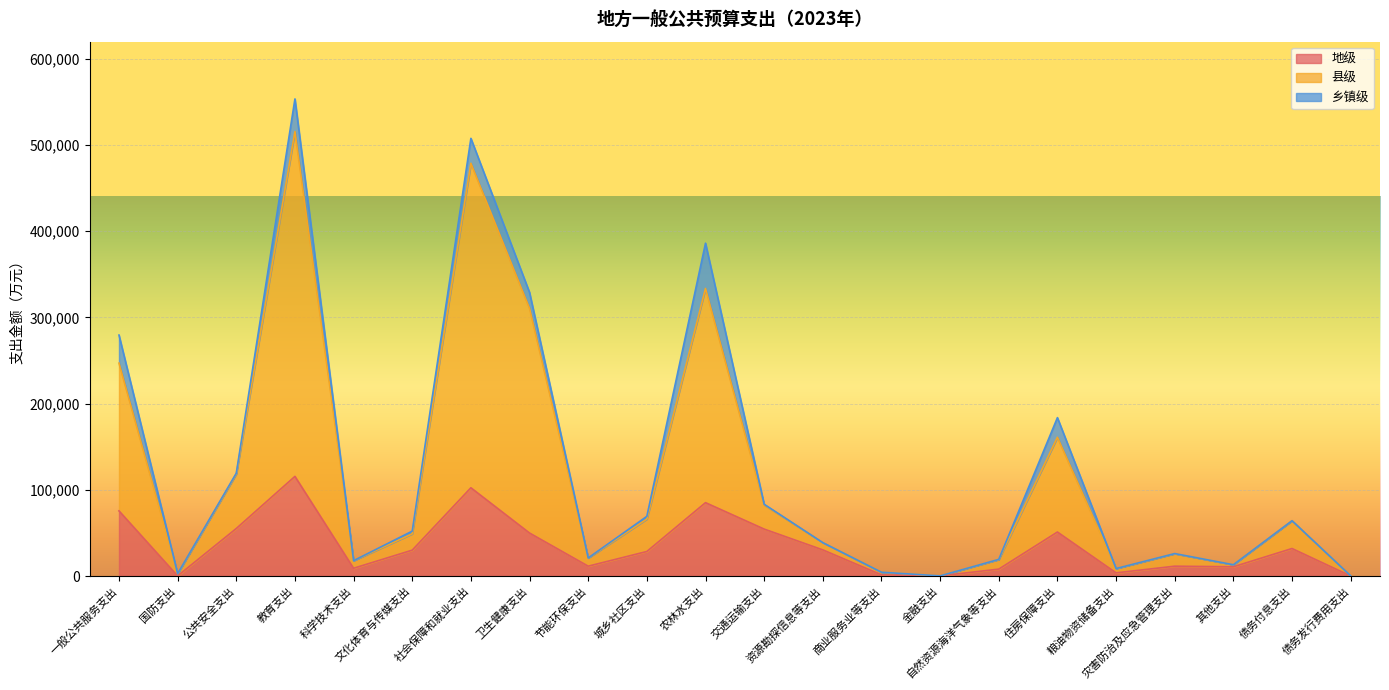

What is the smallest value displayed?

121